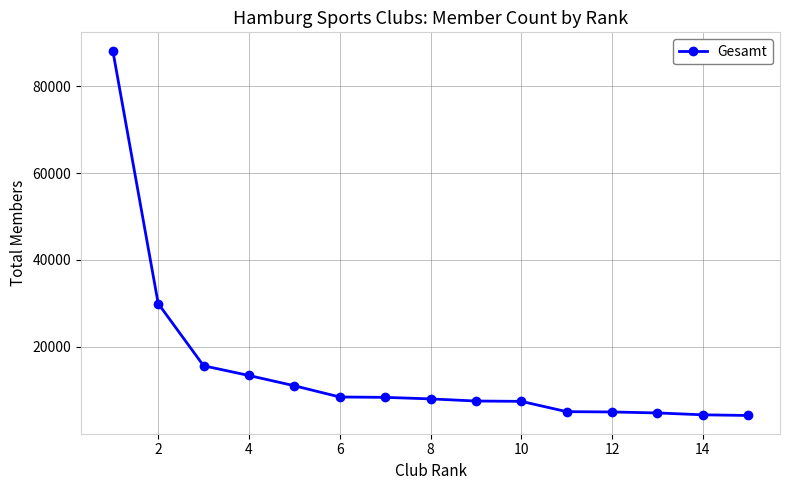

What is the difference between the maximum and minimum values?

83922